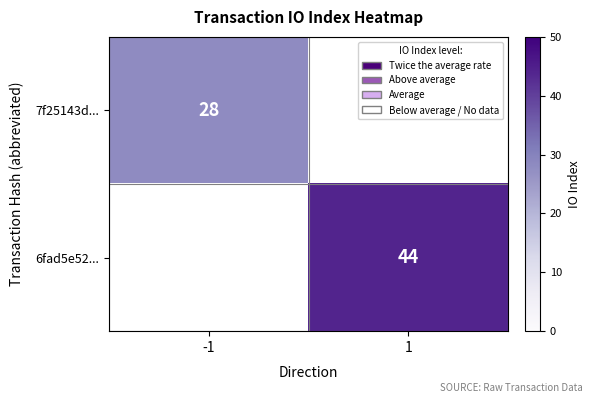

Is it true that 6fad5e52... equals 61 at 1?

False